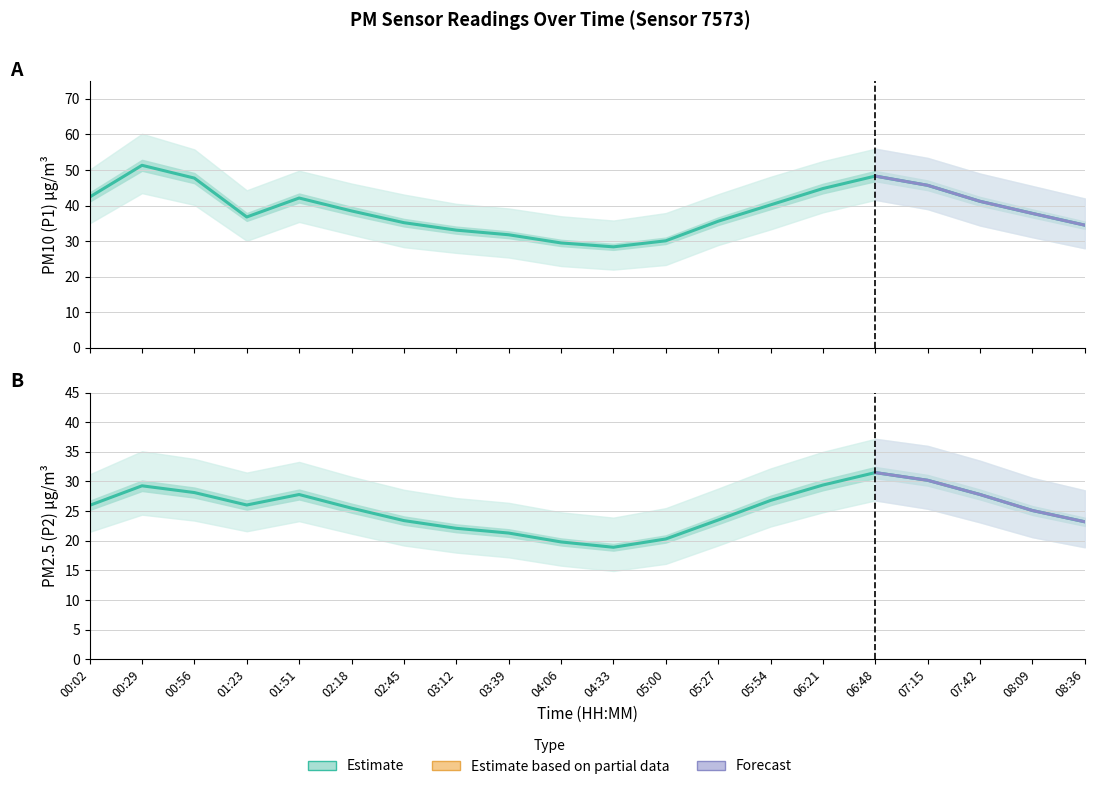

At which category is the sum across all series the highest?

00:29